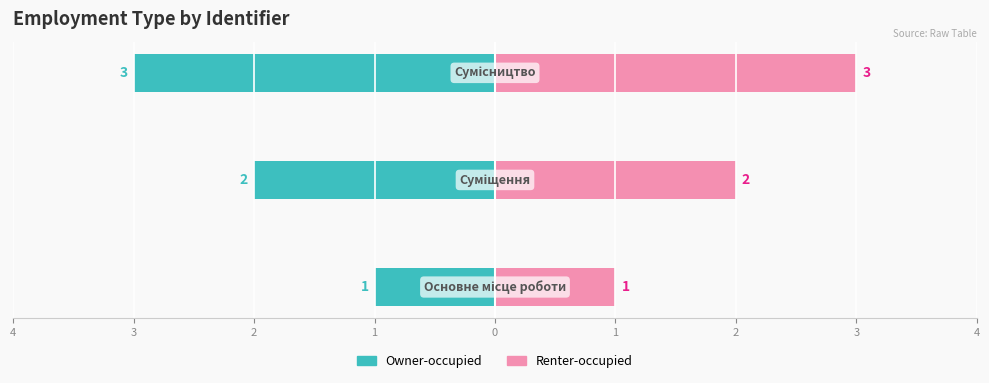

The Renter-occupied series shows 1 at 2. True or false?

False